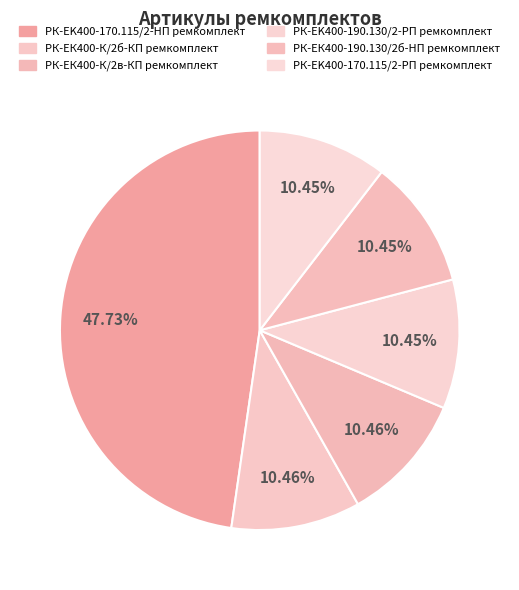

Is РК-EK400-170.115/2-HП ремкомплект the majority of the pie?

No